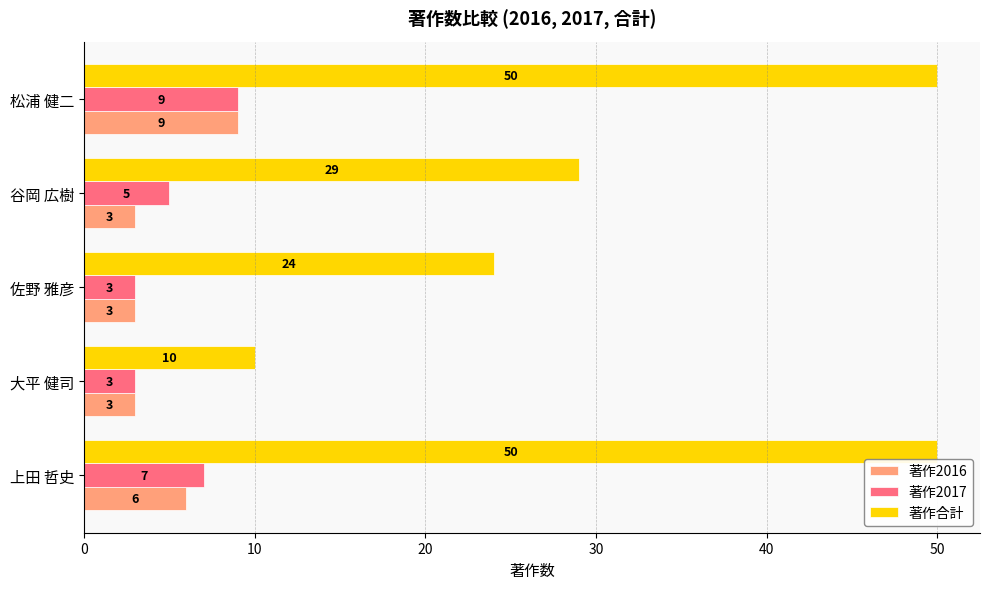

The value of 著作合計 at 上田 哲史 is 50. True or false?

True